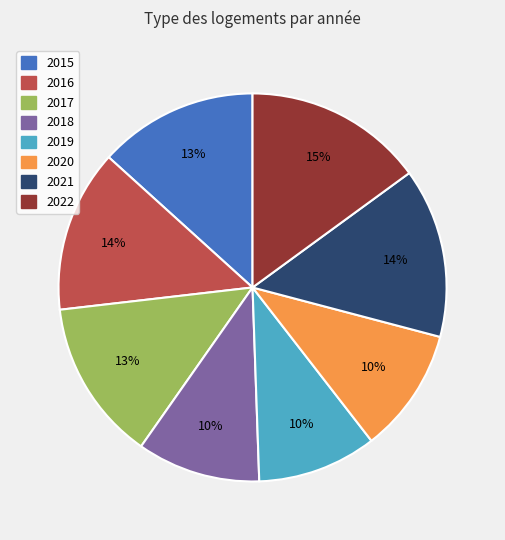

Which category has the biggest portion of the pie?

2022